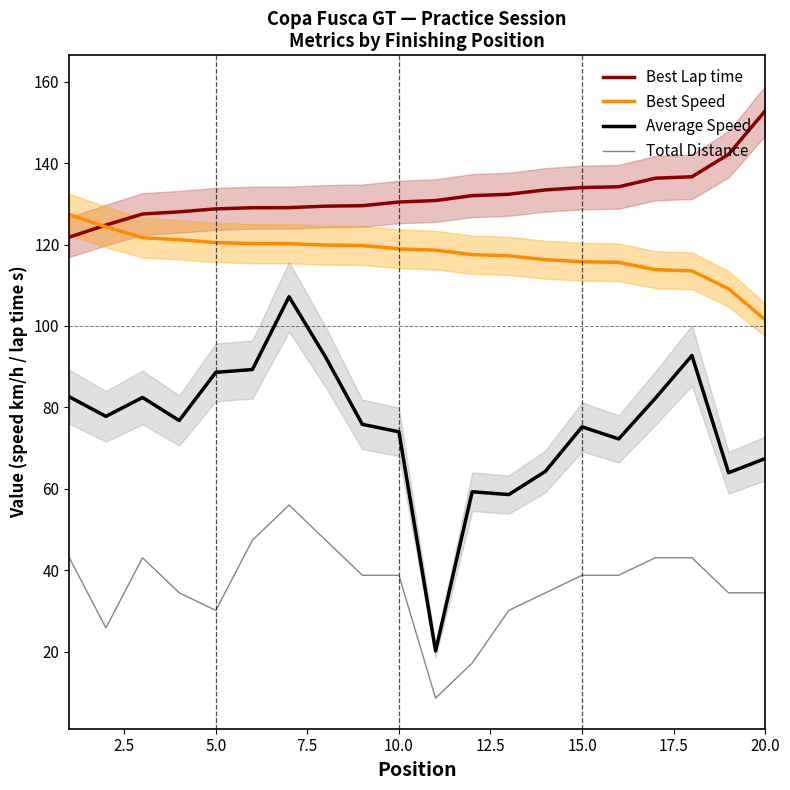

True or false: Best Speed and Average Speed intersect in this chart.

False